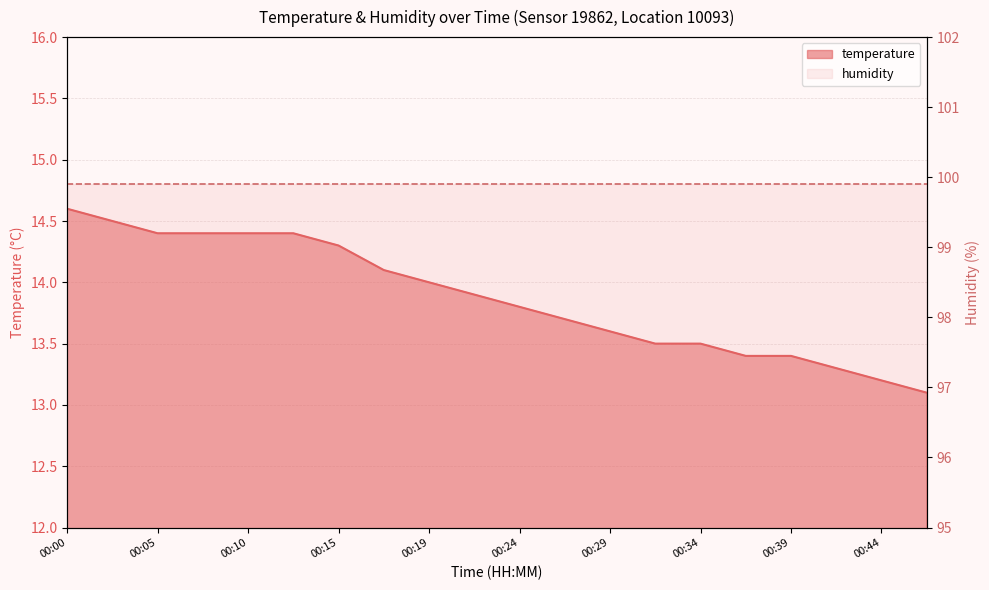

What value does the data have at 00:17?

14.1